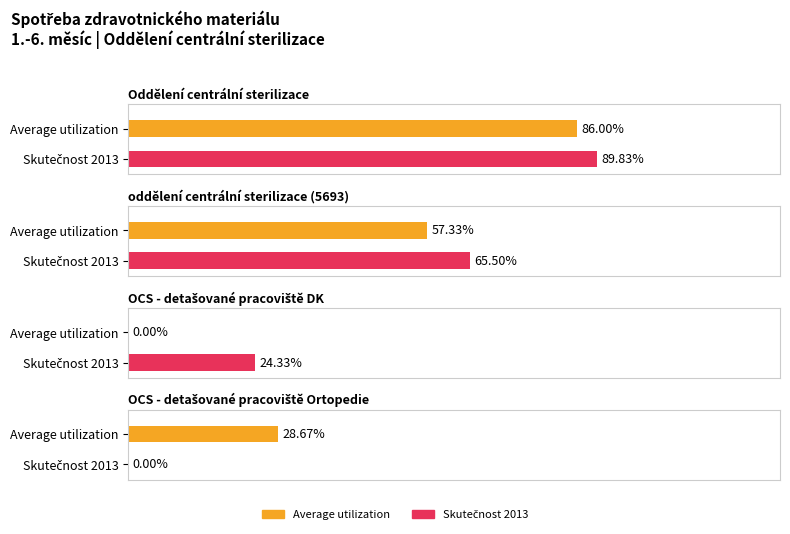

Does the chart contain any negative values?

No